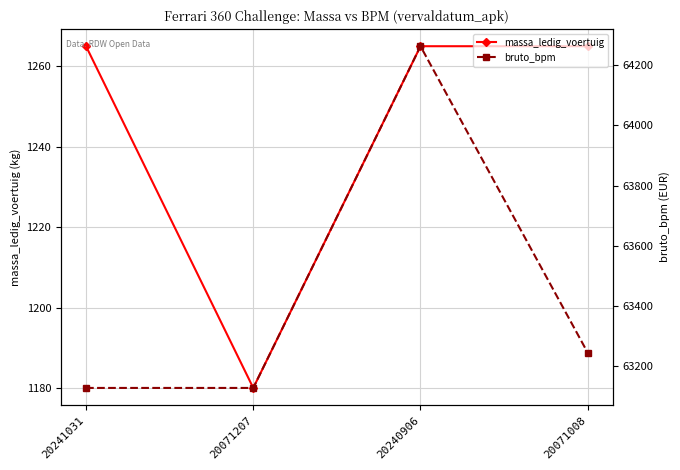

At which label does bruto_bpm reach its minimum?

20241031